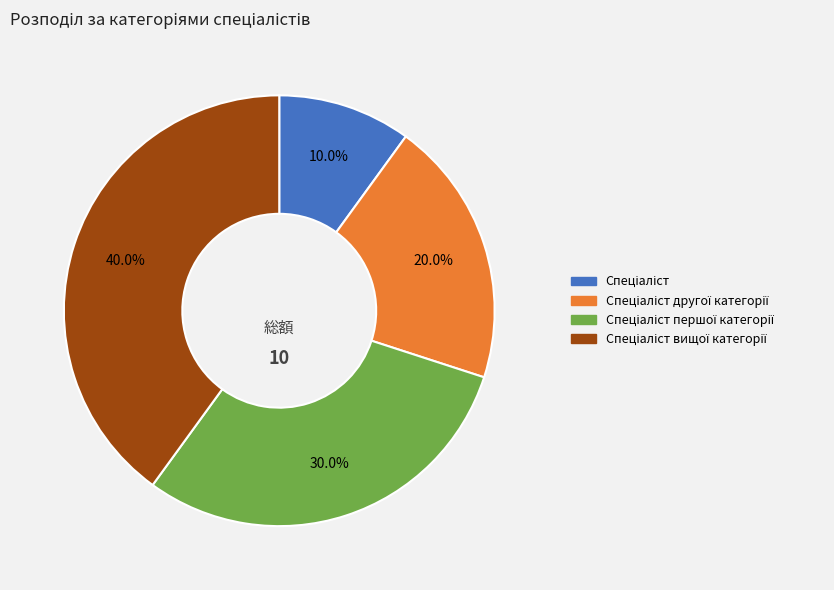

Is there a majority slice in this chart?

No